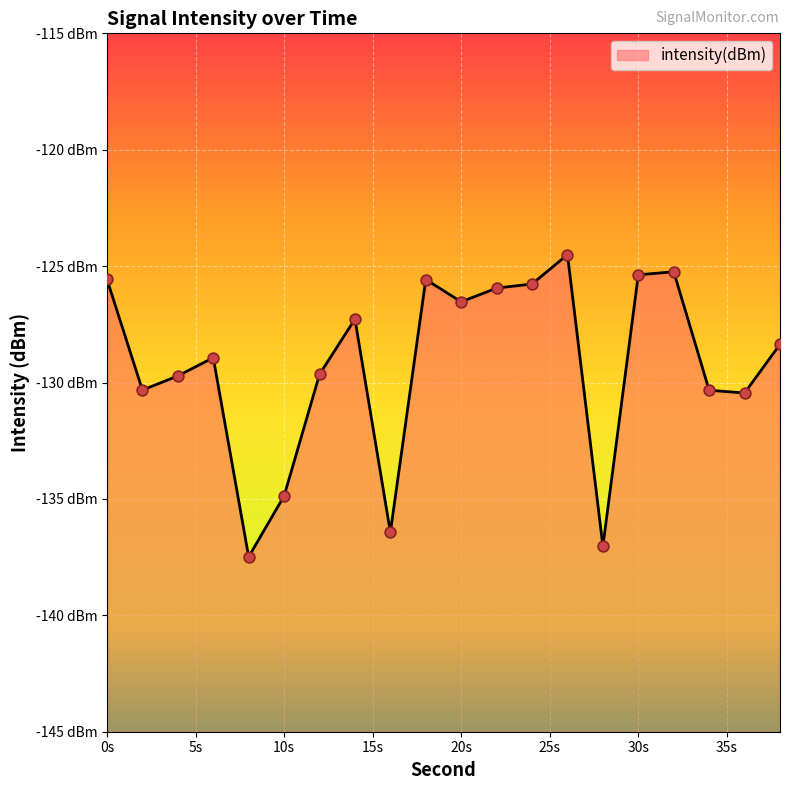

What is the change in value from 2 to 14?

+3.0